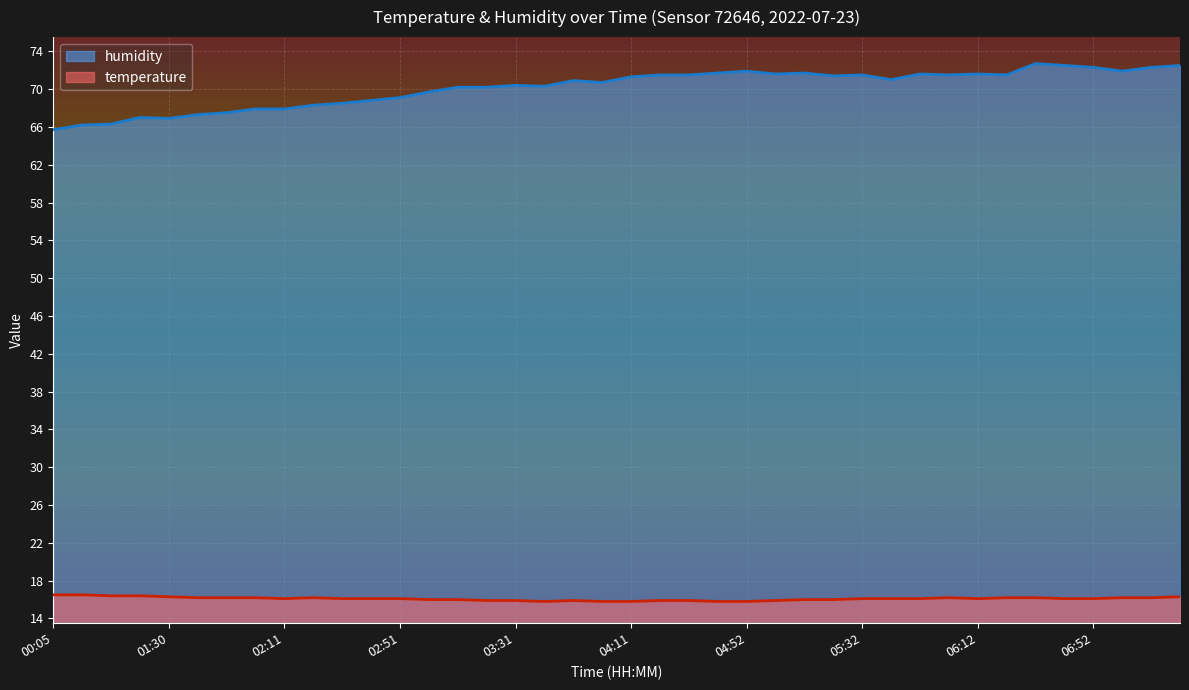

At 01:20, list the series in order from largest to smallest.

humidity, temperature